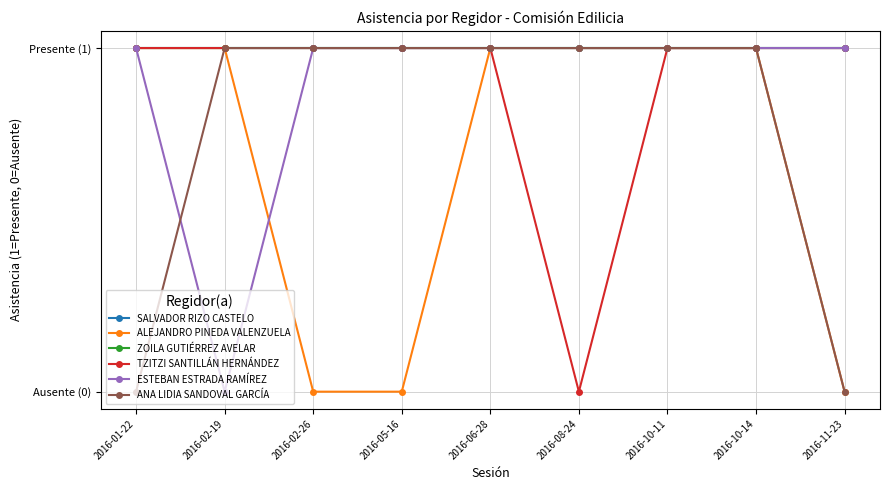

What is the label of the 3rd point from the right?

2016-10-11